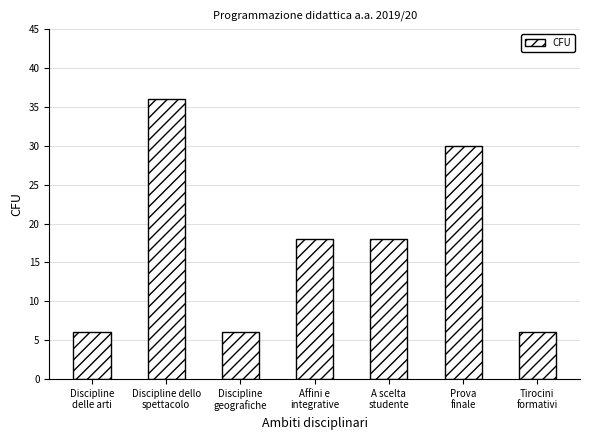

What is the difference between the maximum and minimum values?

30